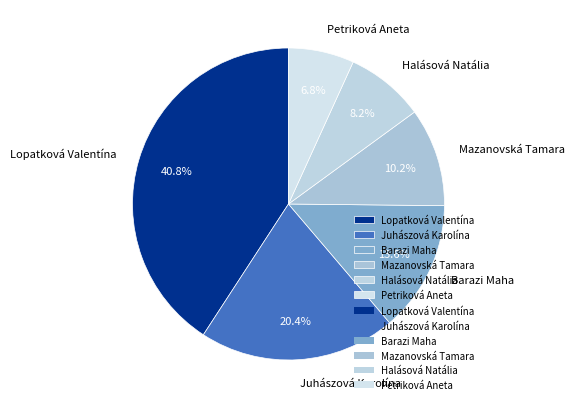

Which category has the smallest portion of the pie?

Petriková Aneta